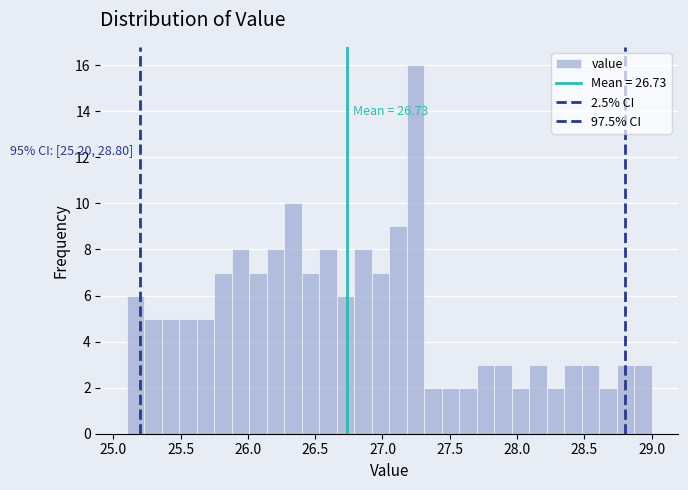

Read against the x-axis, roughly where is the centre of the tallest bar?

27.25